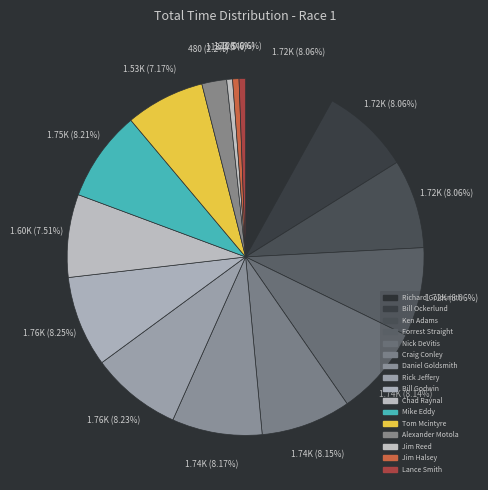

Count the number of slices in the pie.

16